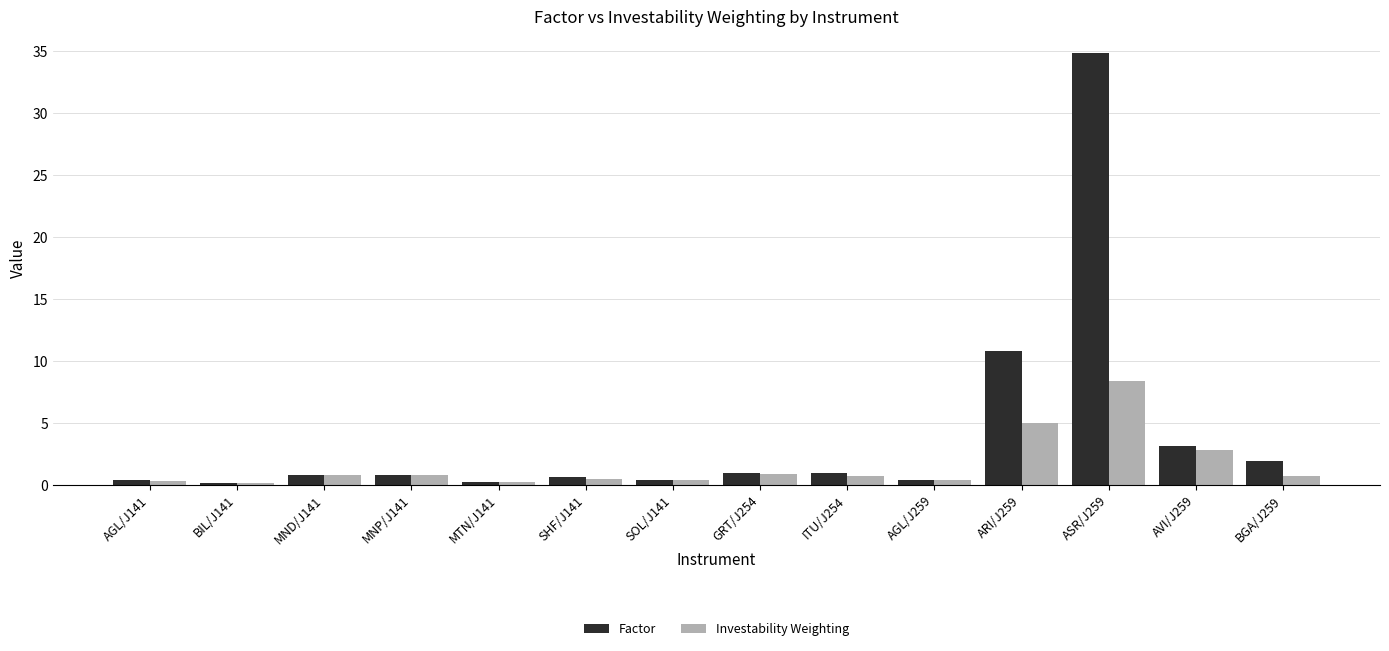

What is the average value of the Factor series?

4.0